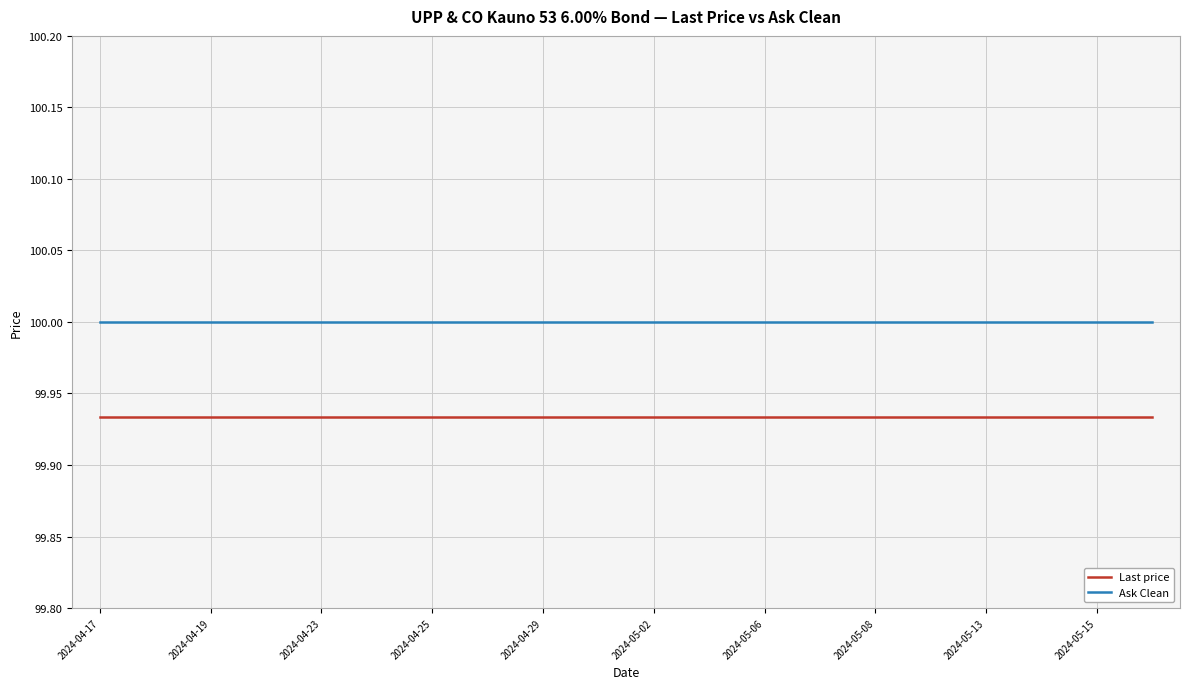

What is the sum of all Last price values?

1998.7